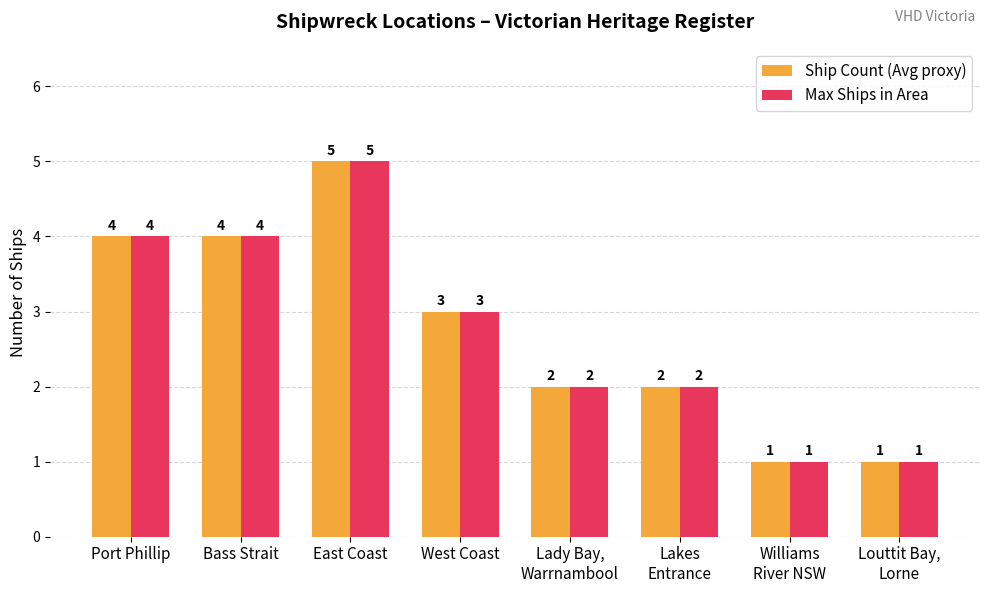

How many data points in Max Ships in Area are less than 3?

4